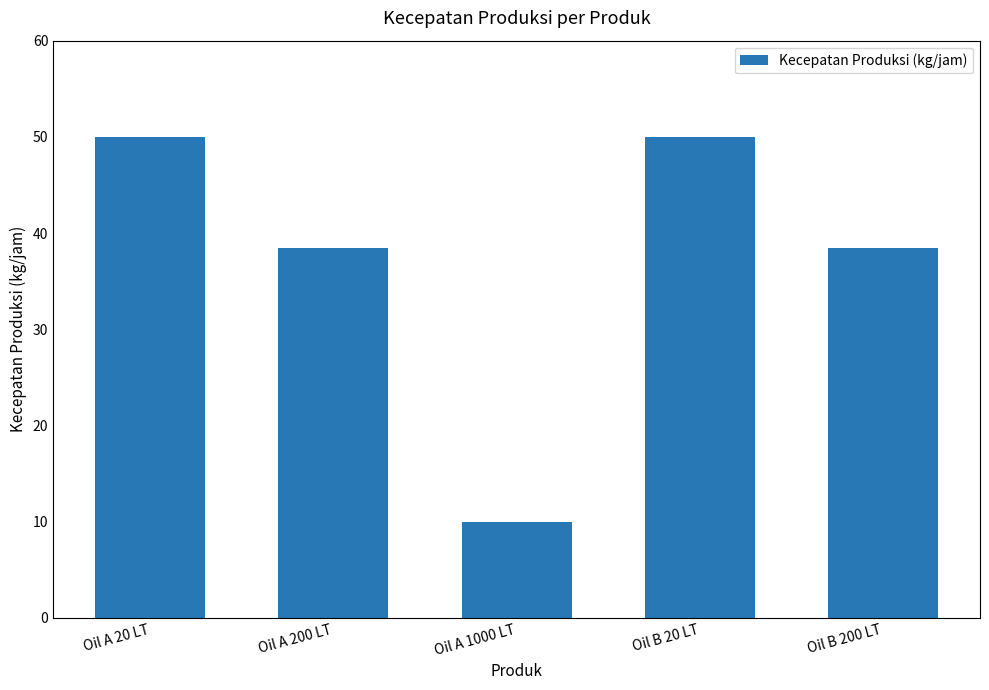

Is it true that the value at Oil A 20 LT is 50.0?

True